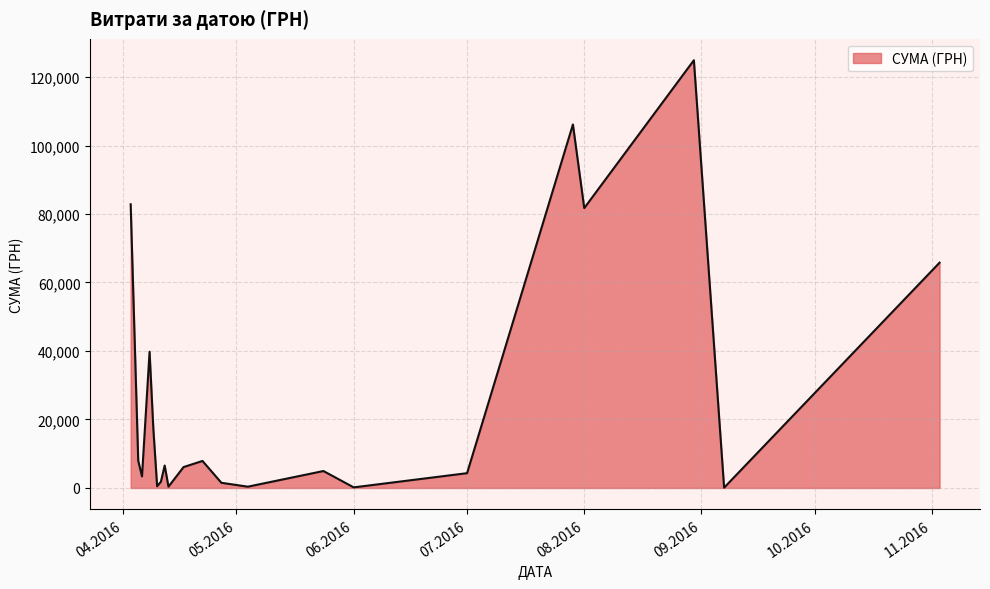

What is the difference between the maximum and minimum values?

124820.3